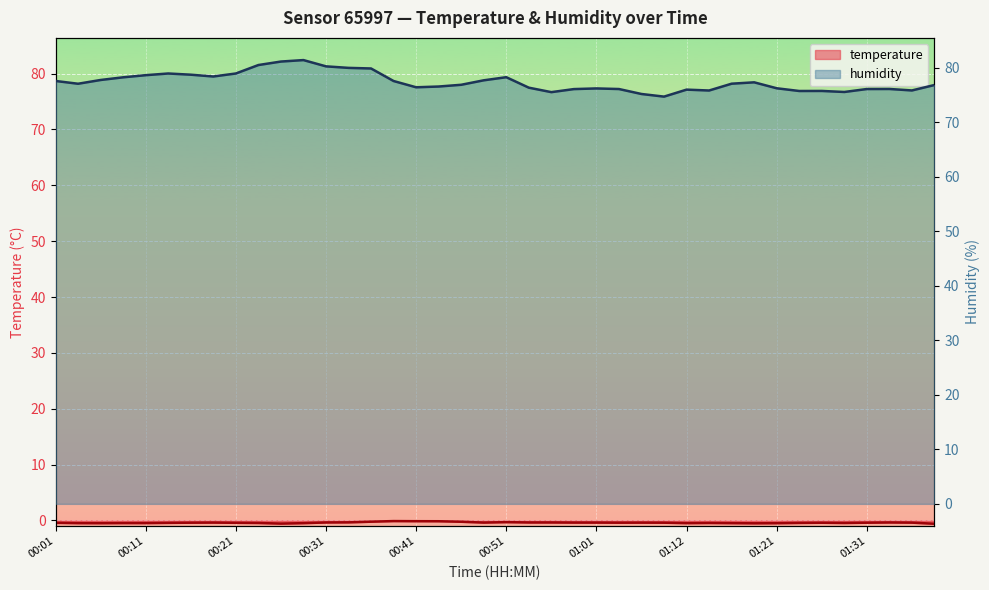

At how many categories does at least one series exceed 58?

40